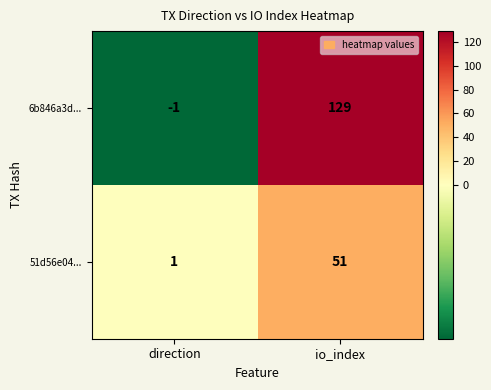

Which series changed the most between direction and io_index?

6b846a3d...